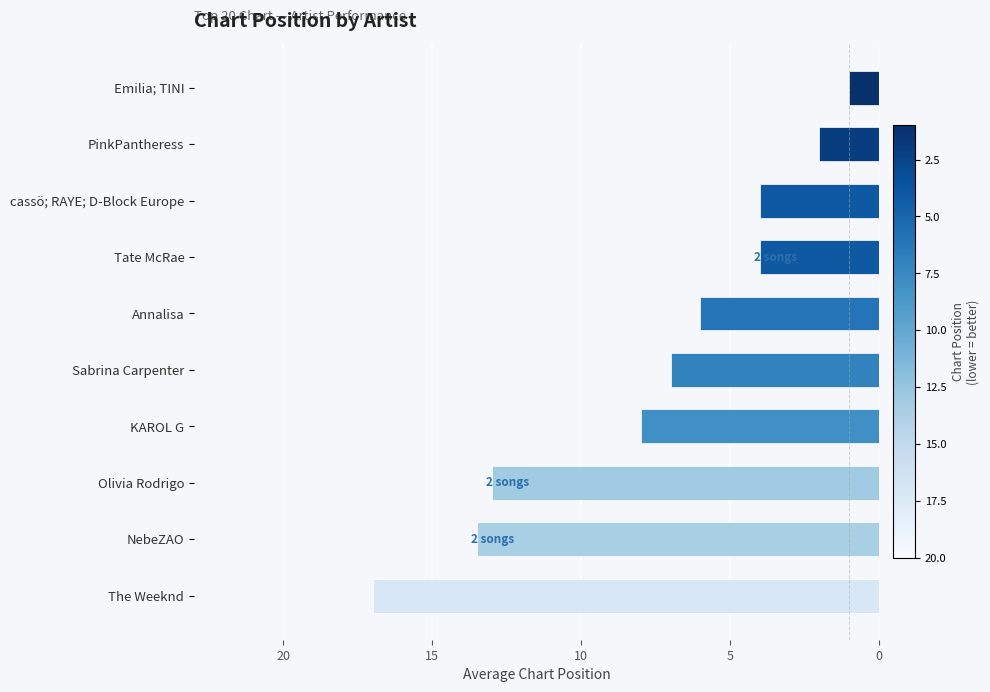

At which category does the chart reach its minimum across all series?

Emilia; TINI